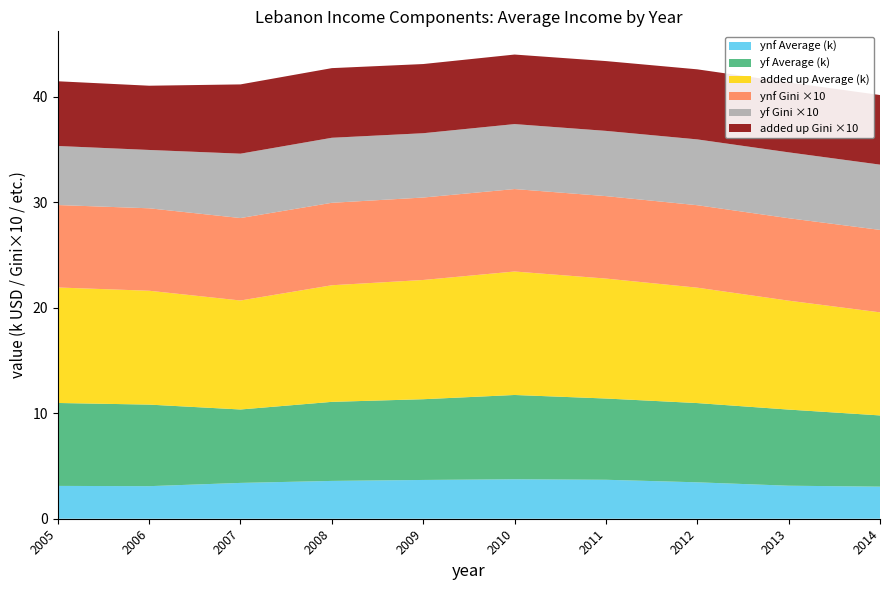

Reading right to left, list all the values displayed in this chart.

ynf Average: 3042.6	3130.6	3453.0	3694.4	3740.4	3677.1	3585.5	3397.2	3088.3	3112.6
yf Average: 6753.8	7220.0	7514.8	7705.6	7994.7	7655.9	7497.8	6962.4	7734.1	7864.2
added up Average: 9774.2	10327.9	10942.8	11373.2	11708.1	11306.4	11057.0	10334.6	10796.6	10950.6
ynf Gini: 0.8	0.8	0.8	0.8	0.8	0.8	0.8	0.8	0.8	0.8
yf Gini: 0.6	0.6	0.6	0.6	0.6	0.6	0.6	0.6	0.6	0.6
added up Gini: 0.7	0.7	0.7	0.7	0.7	0.7	0.7	0.7	0.6	0.6